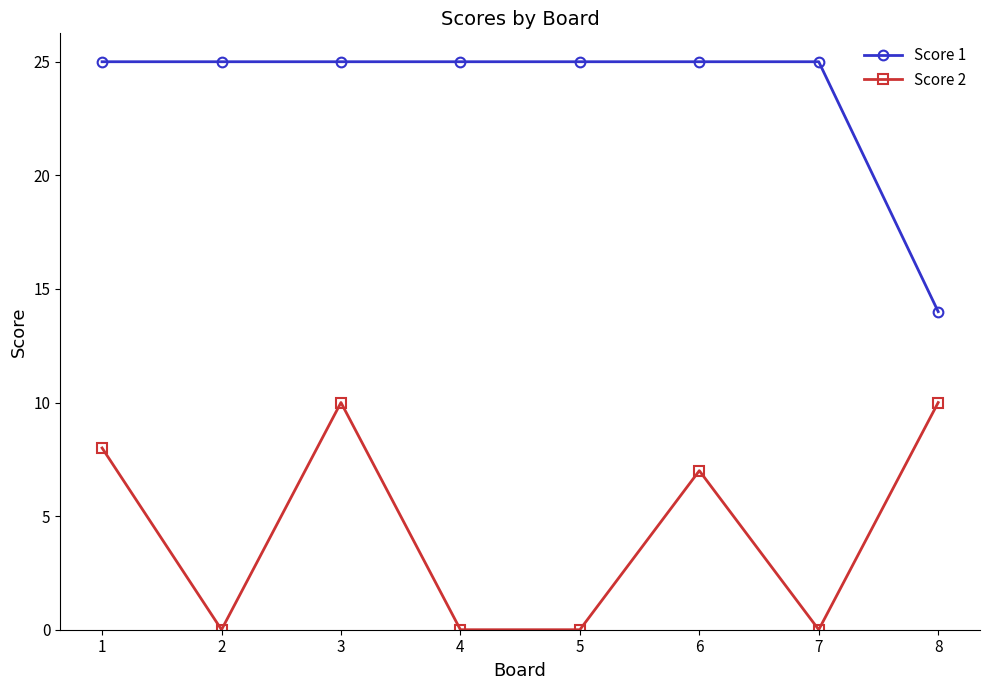

Reading right to left, what are all the values shown in this chart?

Score 1: 14	25	25	25	25	25	25	25
Score 2: 10	0	7	0	0	10	0	8